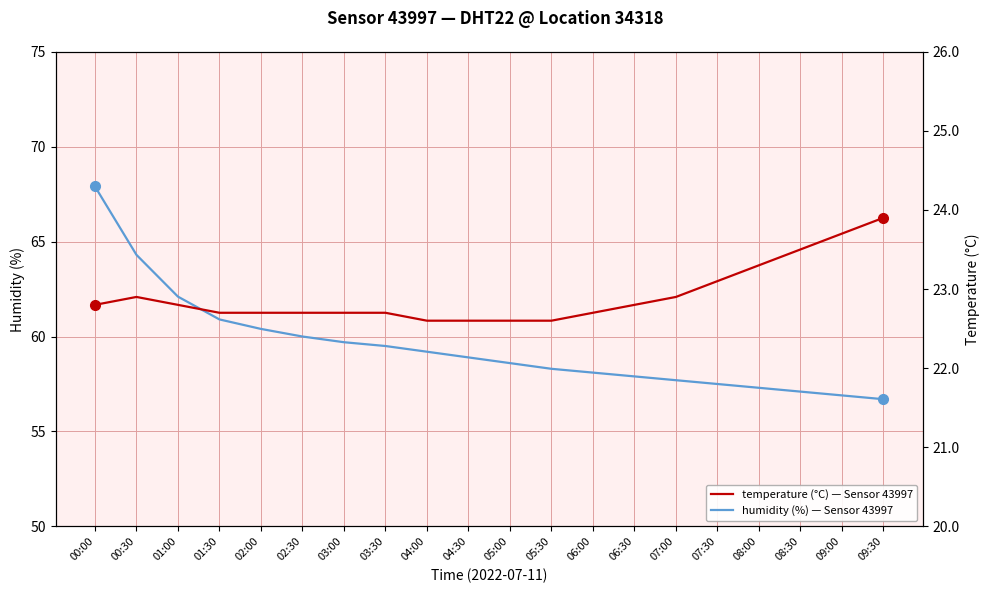

What is the average value of the humidity series?

59.5